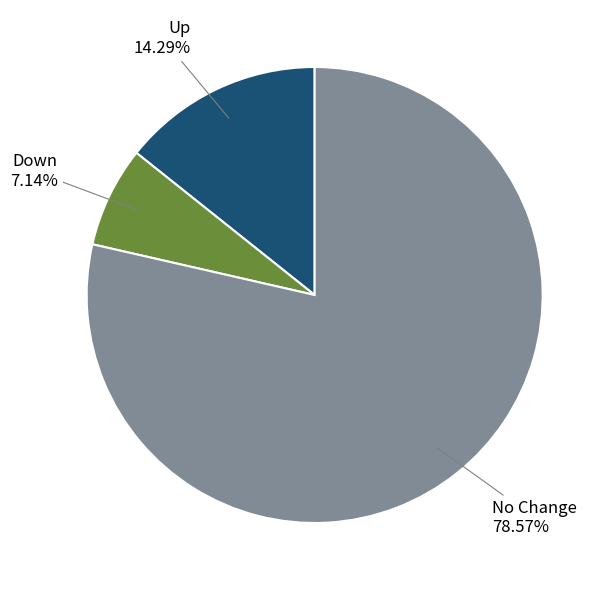

Does any single category account for the majority?

Yes